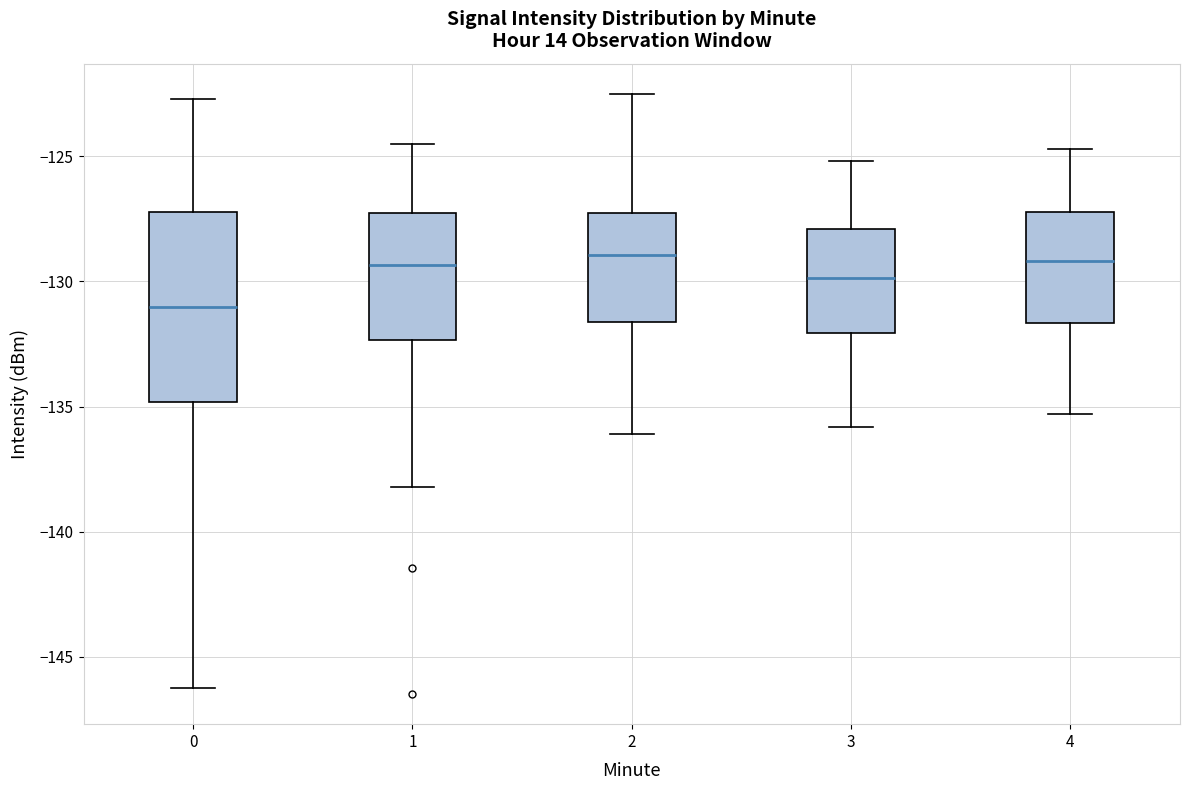

Reading left to right, read every box against the y-axis: the position of its median line, the range the box covers, and the ends of its whiskers. The values are not printed on the chart, so give them approximately, as read against the axis.

0: median -131.0, box -135.0 to -127.0, whiskers -146.0 to -122.5
1: median -129.5, box -132.5 to -127.5, whiskers -138.0 to -124.5
2: median -129.0, box -131.5 to -127.5, whiskers -136.0 to -122.5
3: median -130.0, box -132.0 to -128.0, whiskers -136.0 to -125.0
4: median -129.0, box -131.5 to -127.0, whiskers -135.5 to -124.5